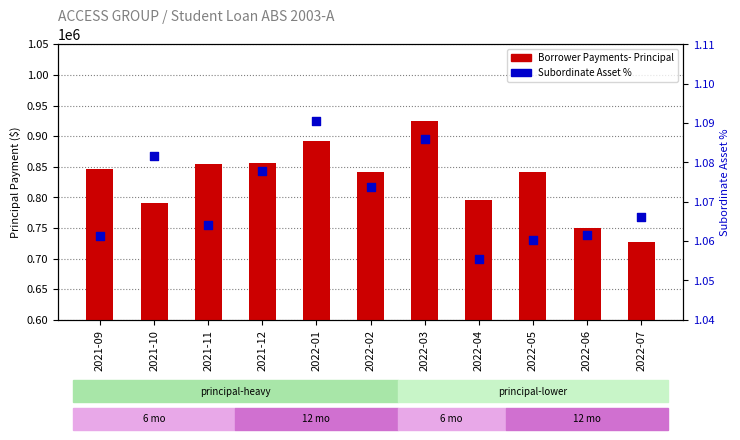

Which series has the widest spread of Y values?

Borrower Payments- Principal